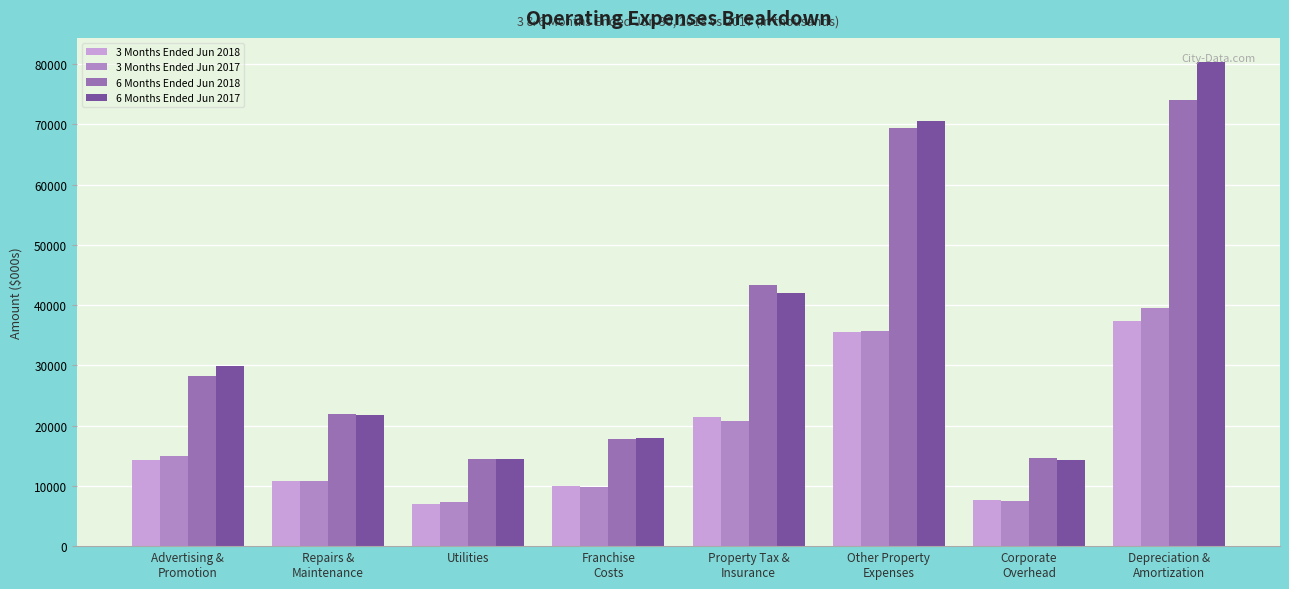

Are the bars horizontal?

No